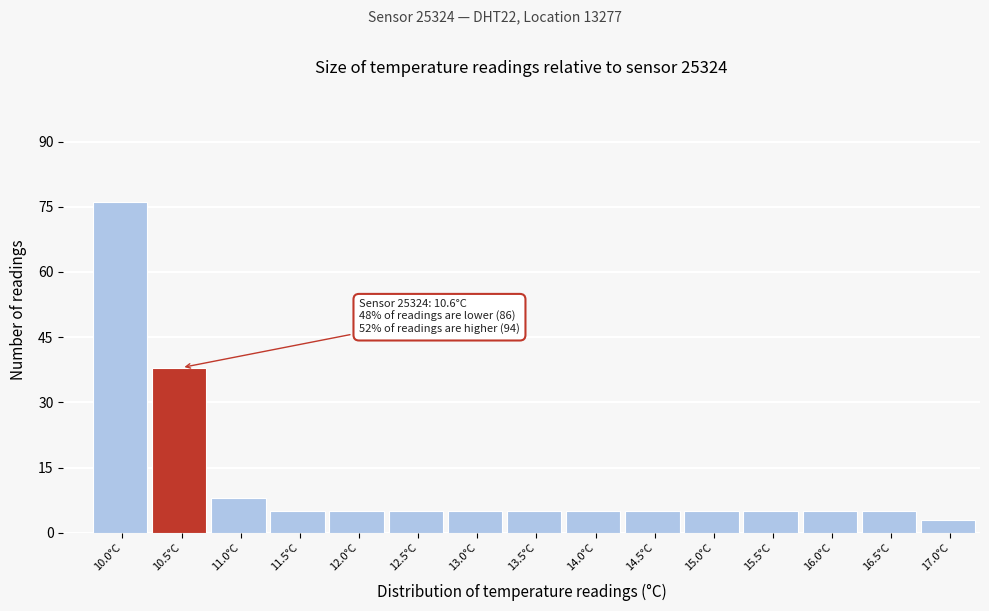

Reading left to right, extract all data points from this chart.

76	38	8	5	5	5	5	5	5	5	5	5	5	5	3